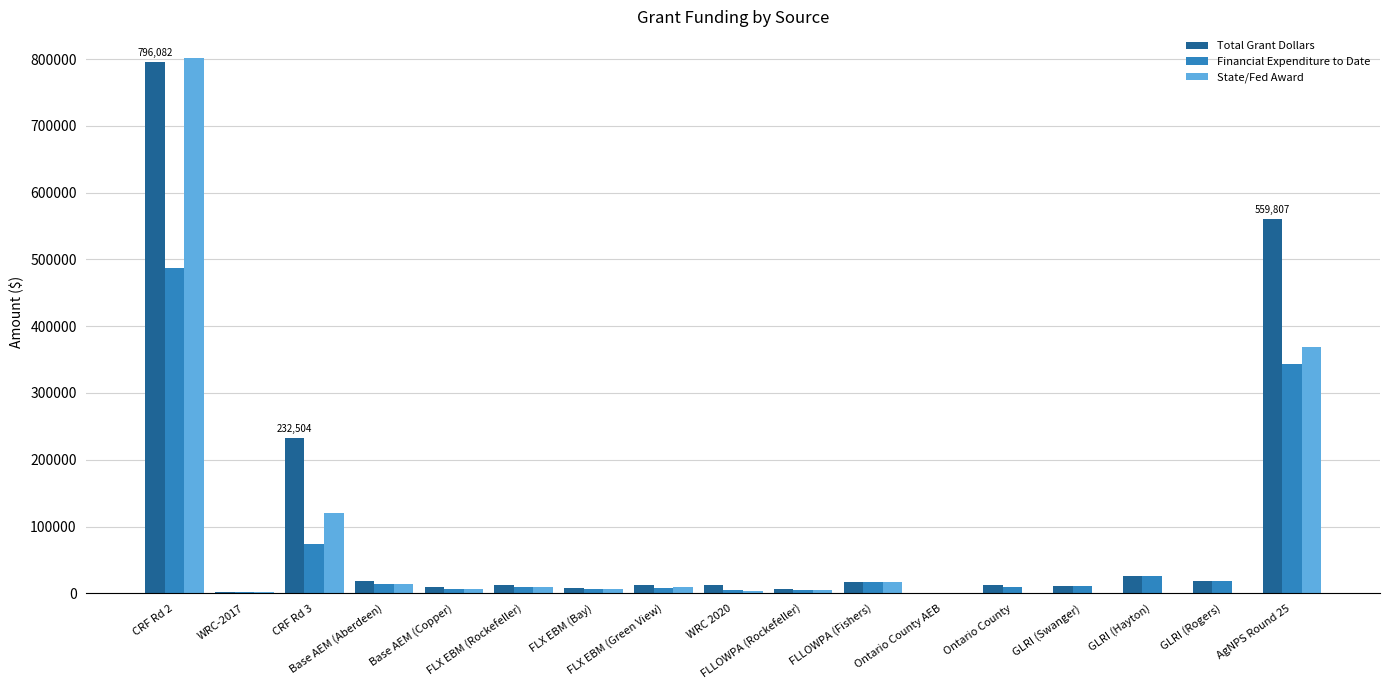

How many groups of bars are there?

17